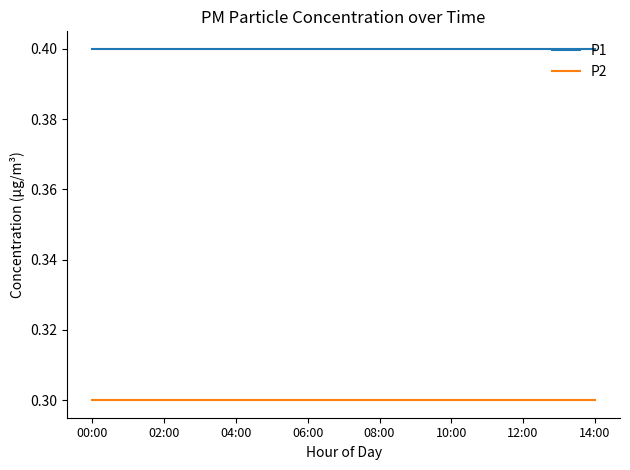

True or false: P1 and P2 intersect in this chart.

False